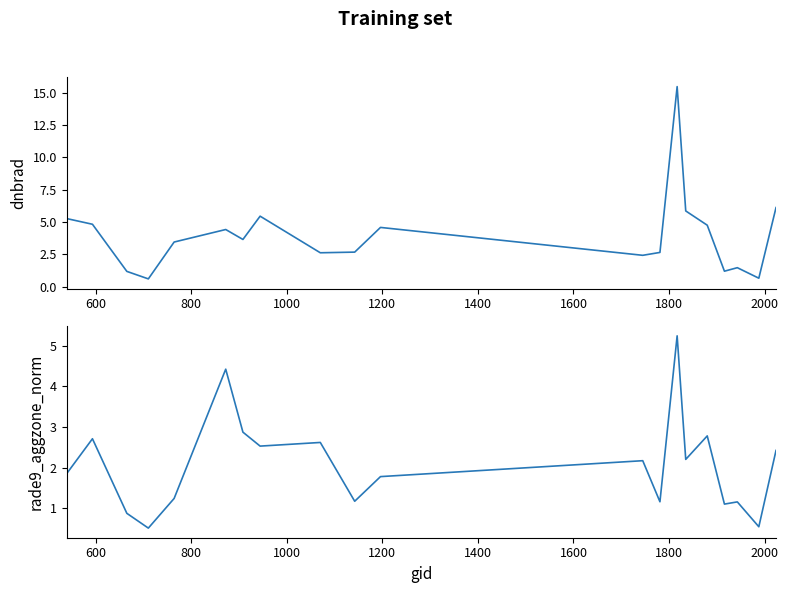

Between which two adjacent categories do rade9_aggzone_norm and dnbrad first intersect?

1200 and 1400